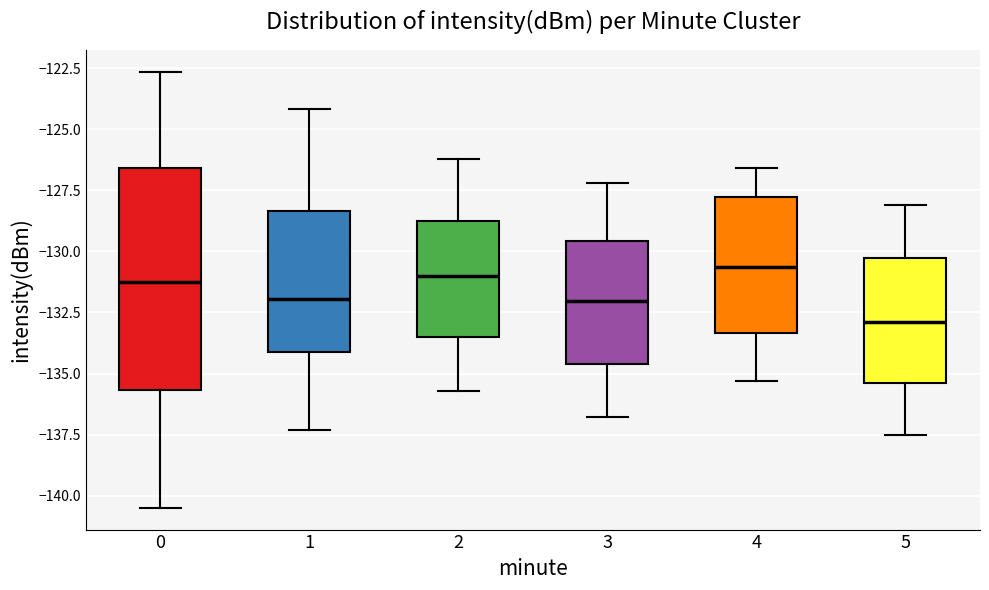

Reading left to right, read every box against the y-axis: the position of its median line, the range the box covers, and the ends of its whiskers. The values are not printed on the chart, so give them approximately, as read against the axis.

0: median -131.5, box -135.5 to -126.5, whiskers -140.5 to -122.5
1: median -132.0, box -134.0 to -128.5, whiskers -137.5 to -124.0
2: median -131.0, box -133.5 to -128.5, whiskers -135.5 to -126.0
3: median -132.0, box -134.5 to -129.5, whiskers -137.0 to -127.0
4: median -130.5, box -133.5 to -128.0, whiskers -135.5 to -126.5
5: median -133.0, box -135.5 to -130.5, whiskers -137.5 to -128.0